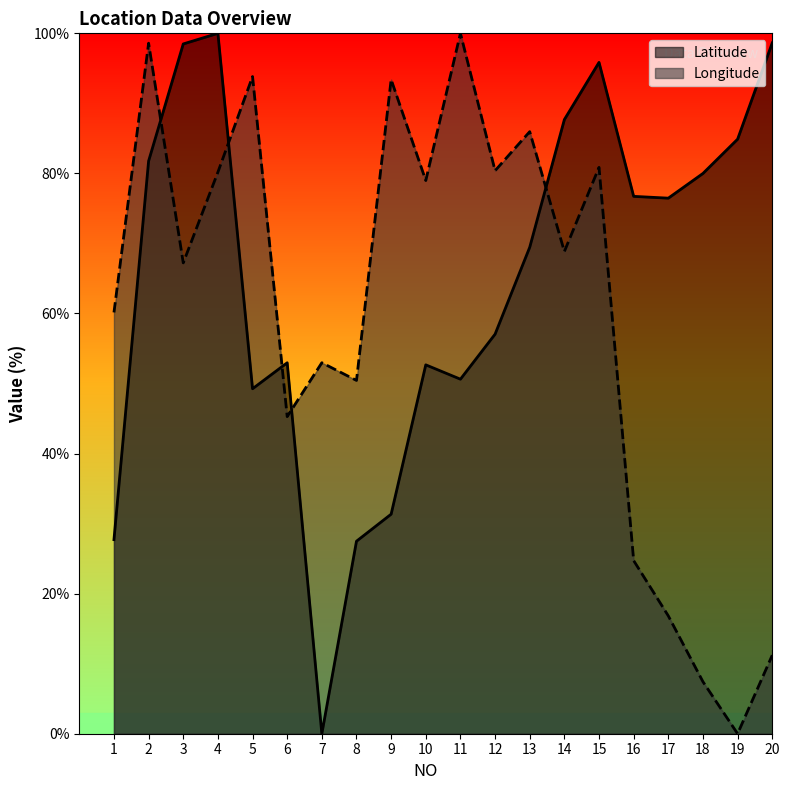

How many lines are shown in the chart?

2